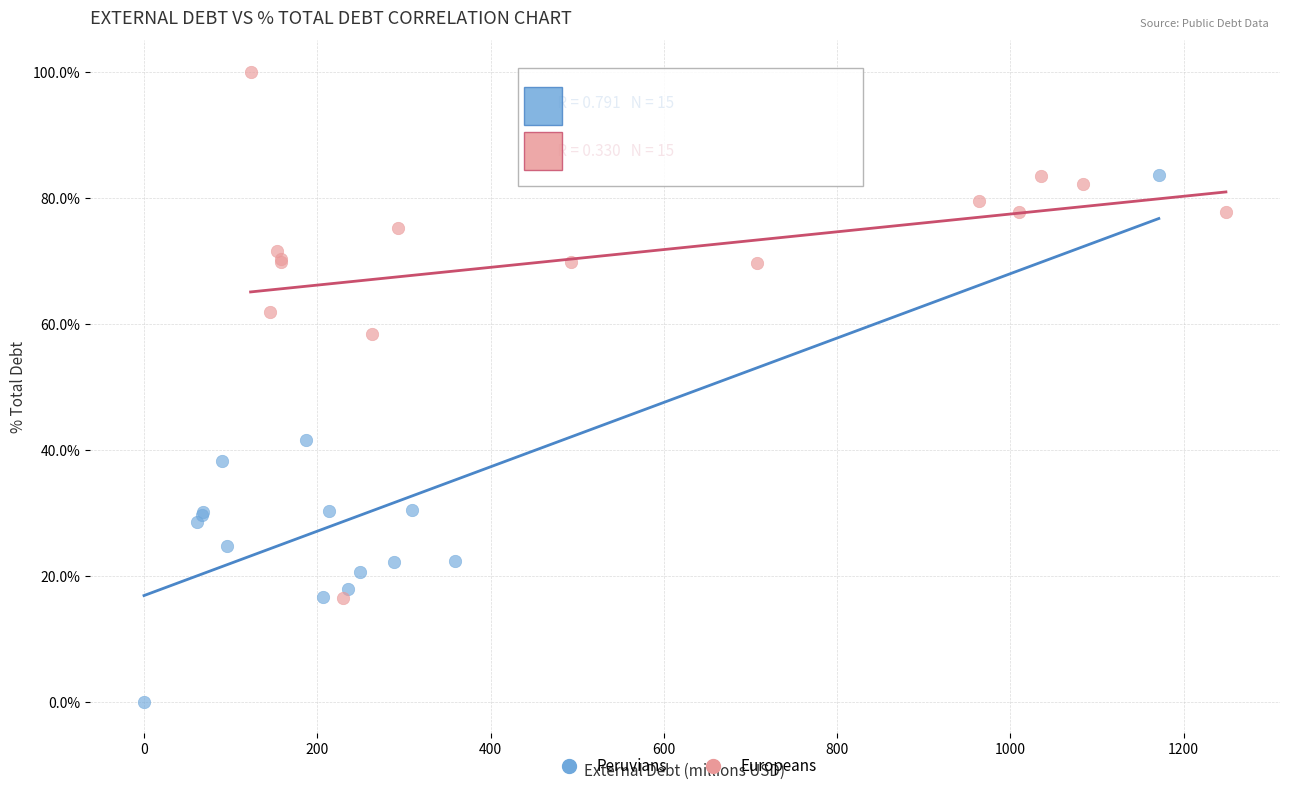

Which series contains the highest Y value?

Europeans